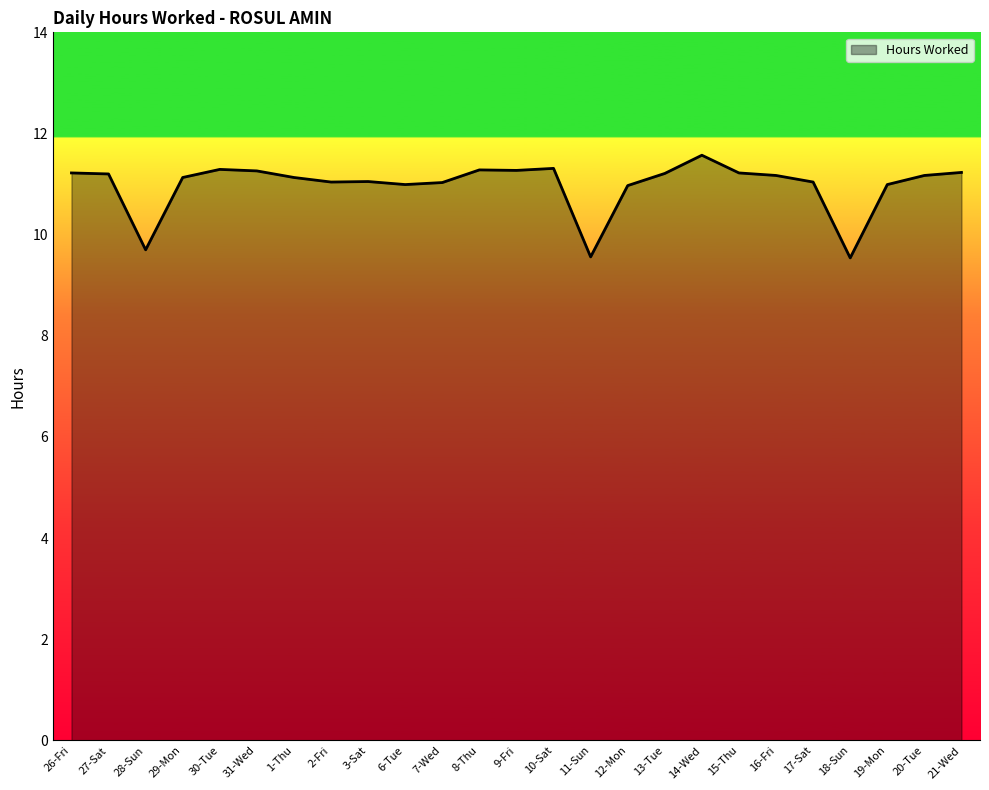

What position from the left is 31-Wed?

6